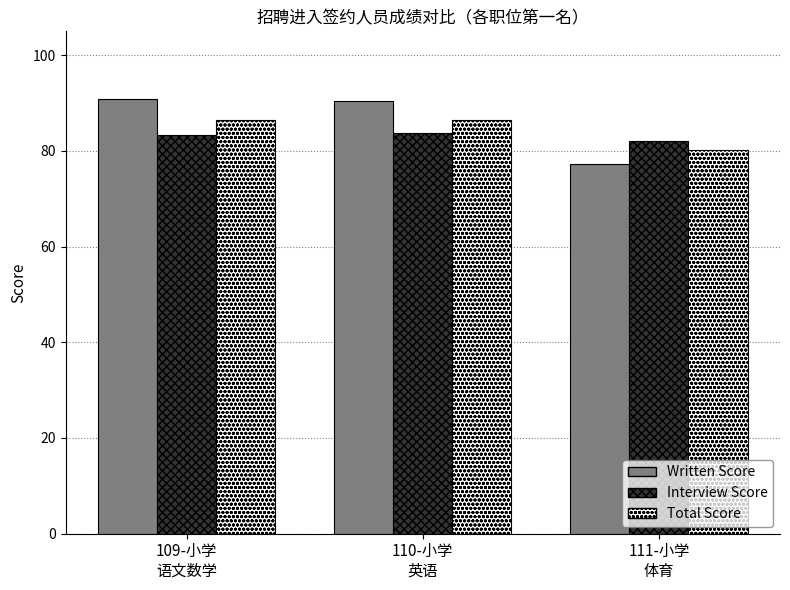

The value of Written Score at 111-小学
体育 is 117.8. True or false?

False